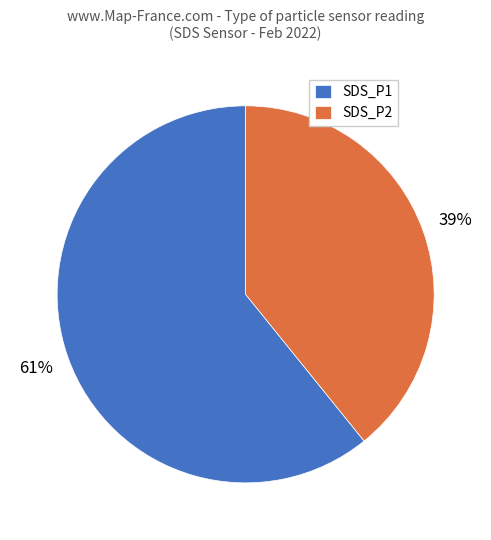

How many segments does this pie chart have?

2